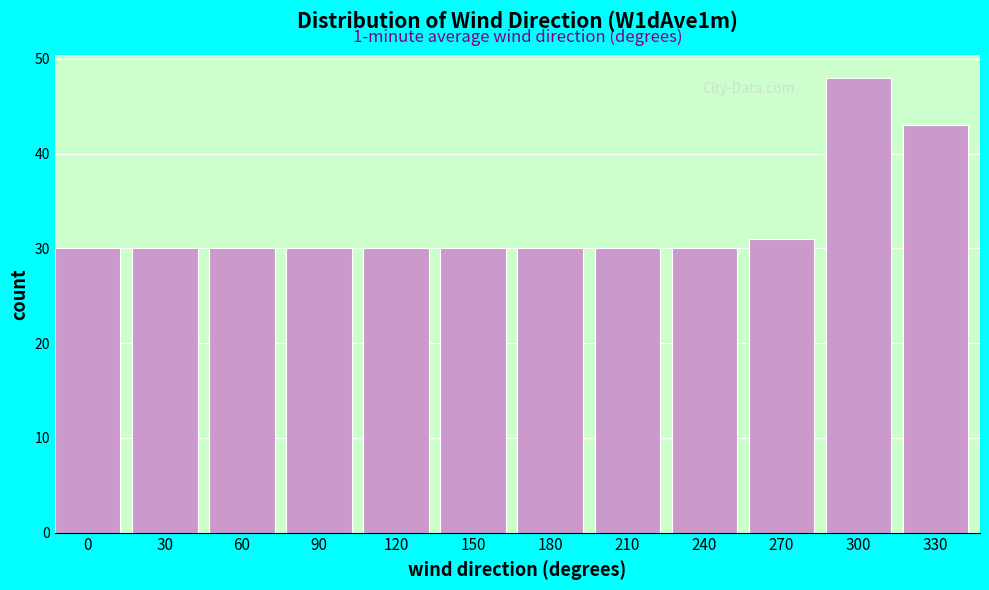

Reading left to right, transcribe all the data shown in this chart.

0=30	30=30	60=30	90=30	120=30	150=30	180=30	210=30	240=30	270=31	300=48	330=43